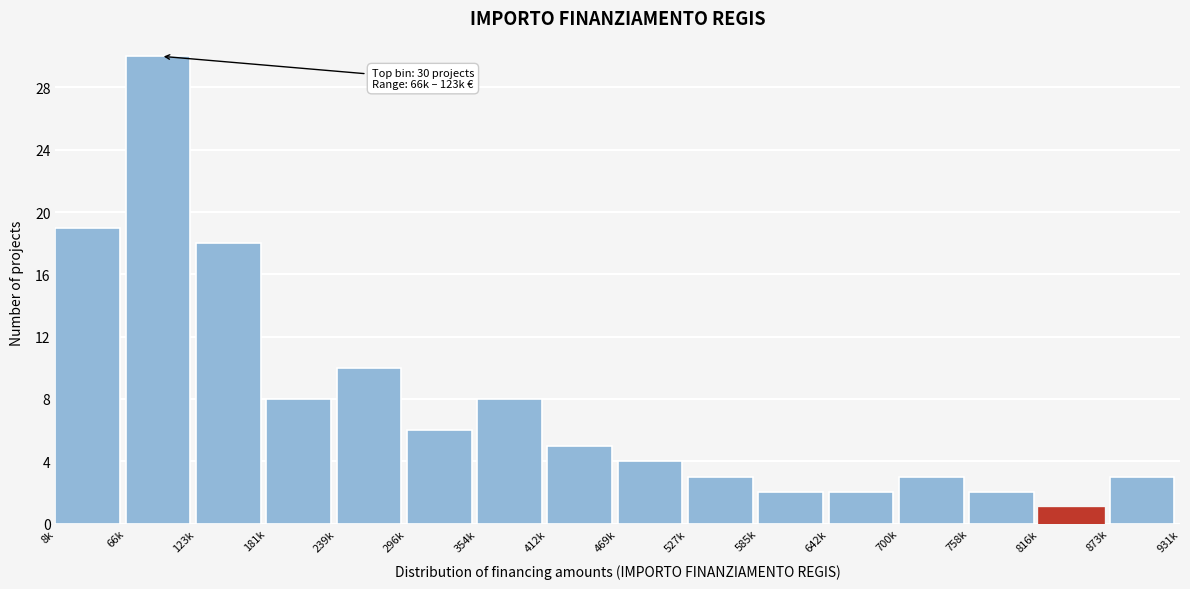

Reading left to right, transcribe all the data shown in this chart.

8k=19	66k=30	123k=18	181k=8	239k=10	296k=6	354k=8	412k=5	469k=4	527k=3	585k=2	642k=2	700k=3	758k=2	816k=1	873k=3